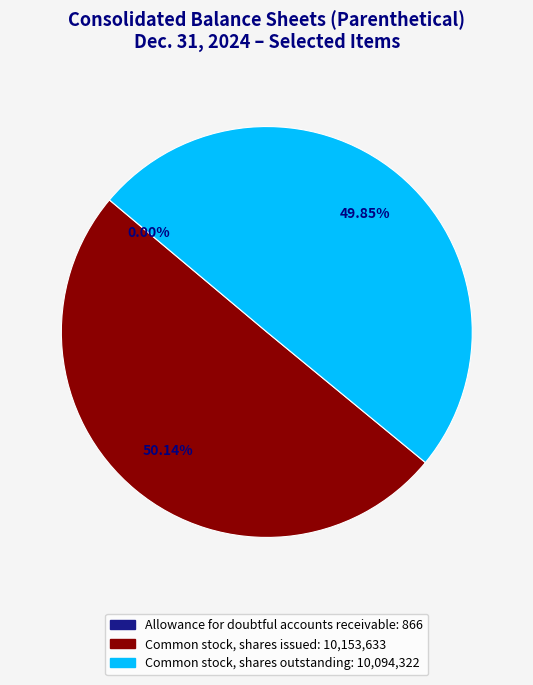

Which slice represents more than half of the pie?

Common stock, shares issued